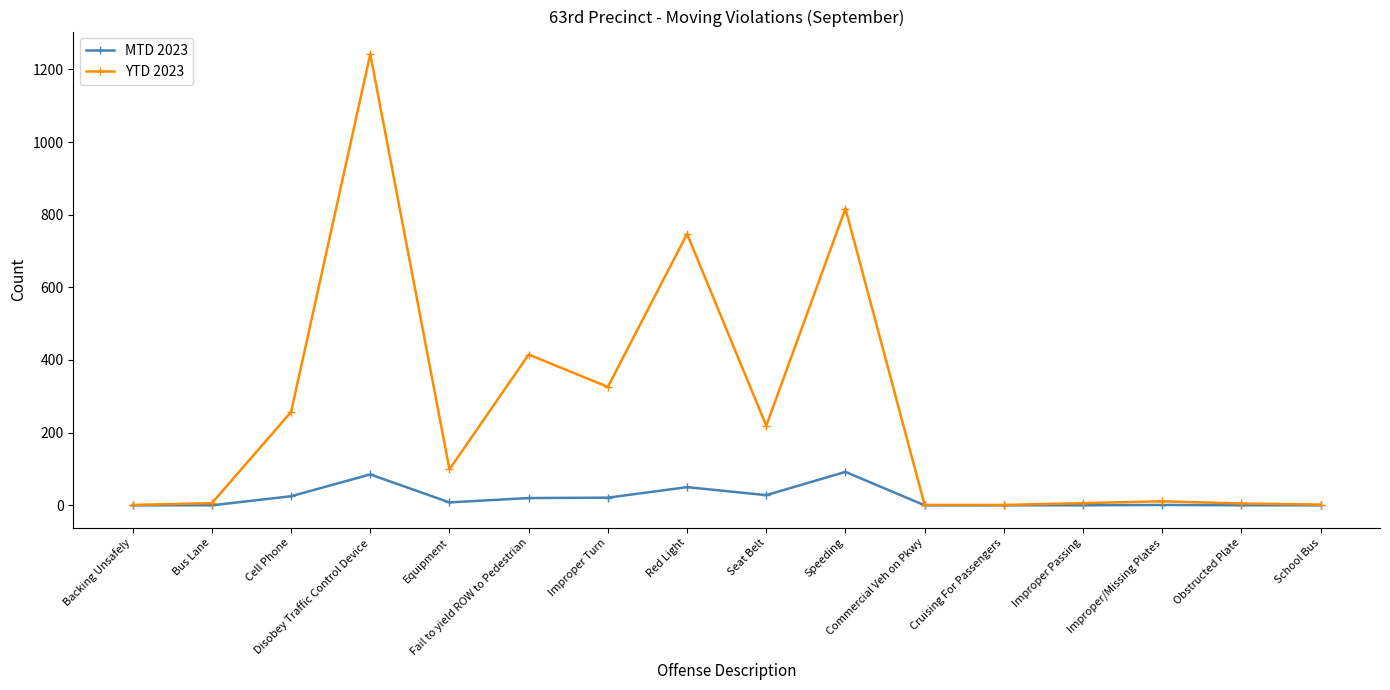

Read the MTD 2023 value at Improper Turn, to the nearest 10.

20